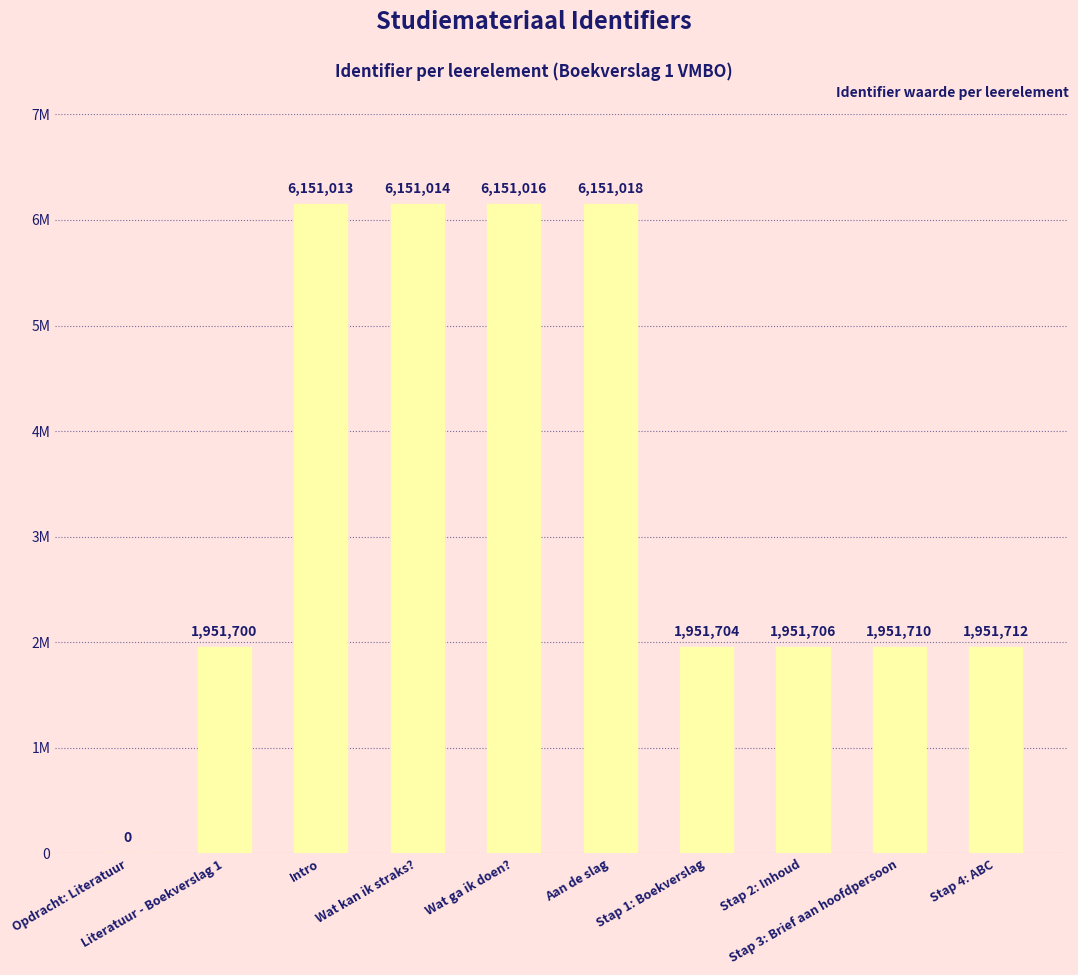

What is the change in value from Literatuur - Boekverslag 1 to Stap 3: Brief aan hoofdpersoon?

+10